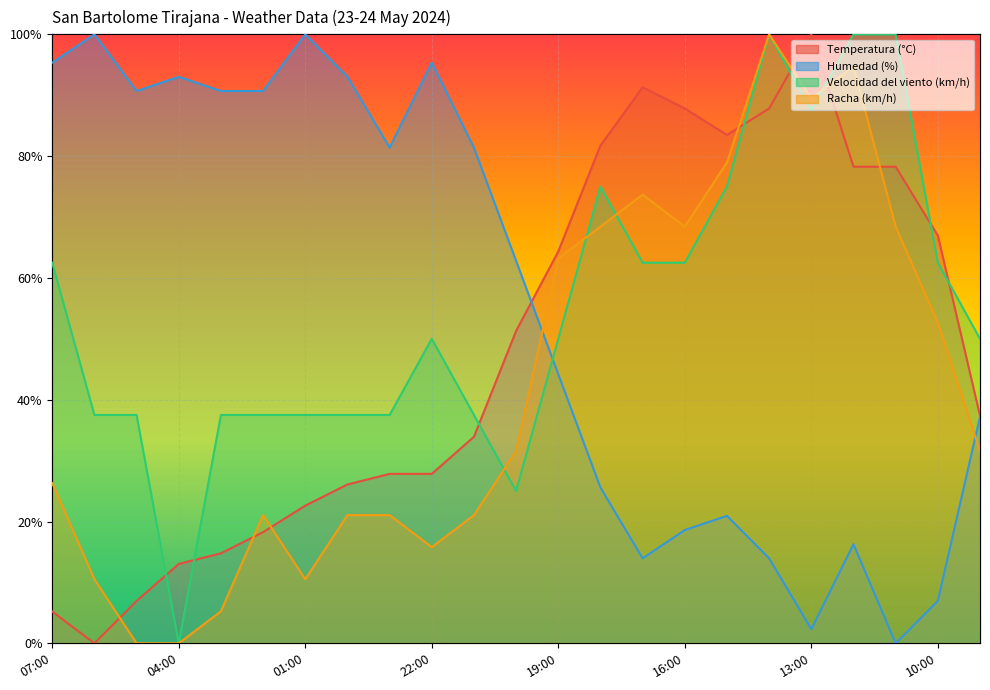

Between which two adjacent categories do Racha (km/h) and Temperatura (°C) first intersect?

06:00 and 05:00